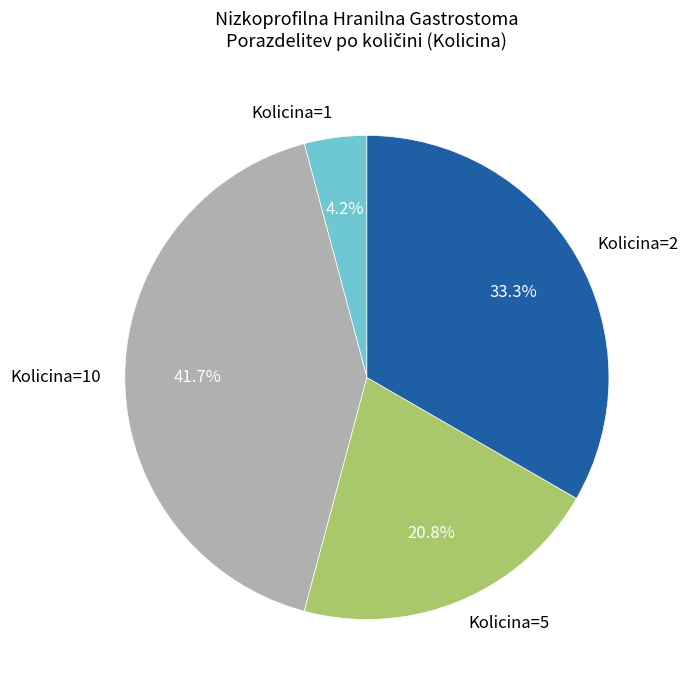

Is the sum of Kolicina=5 and Kolicina=2 greater than half?

Yes